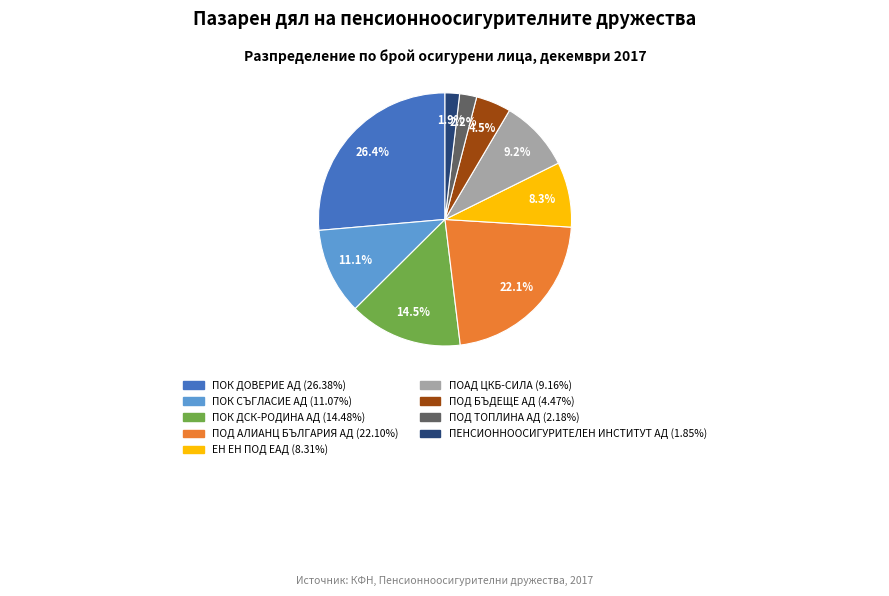

What percentage is NOT represented by ПОД АЛИАНЦ БЪЛГАРИЯ АД?

77.9%